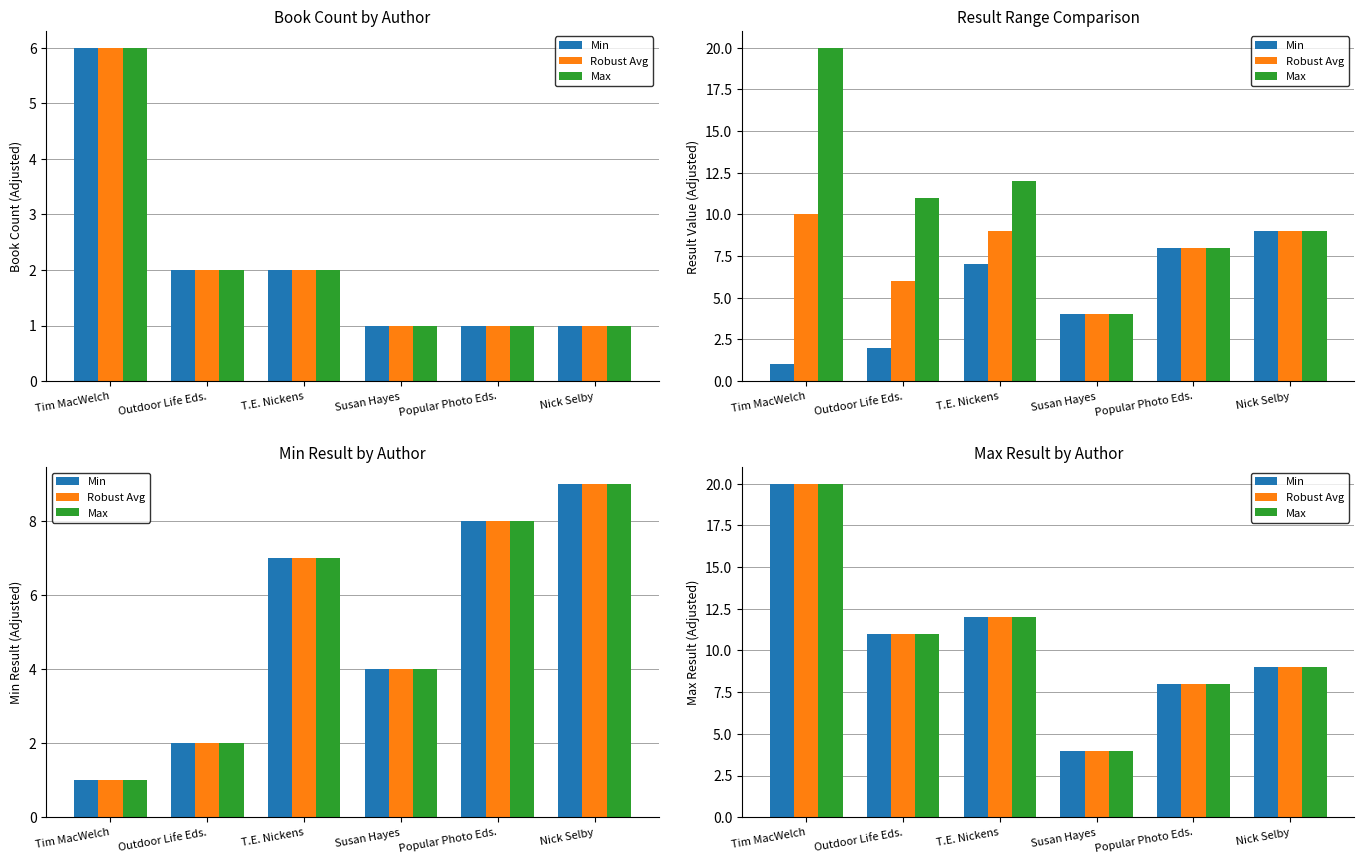

At which category is the sum across all series the highest?

Tim MacWelch